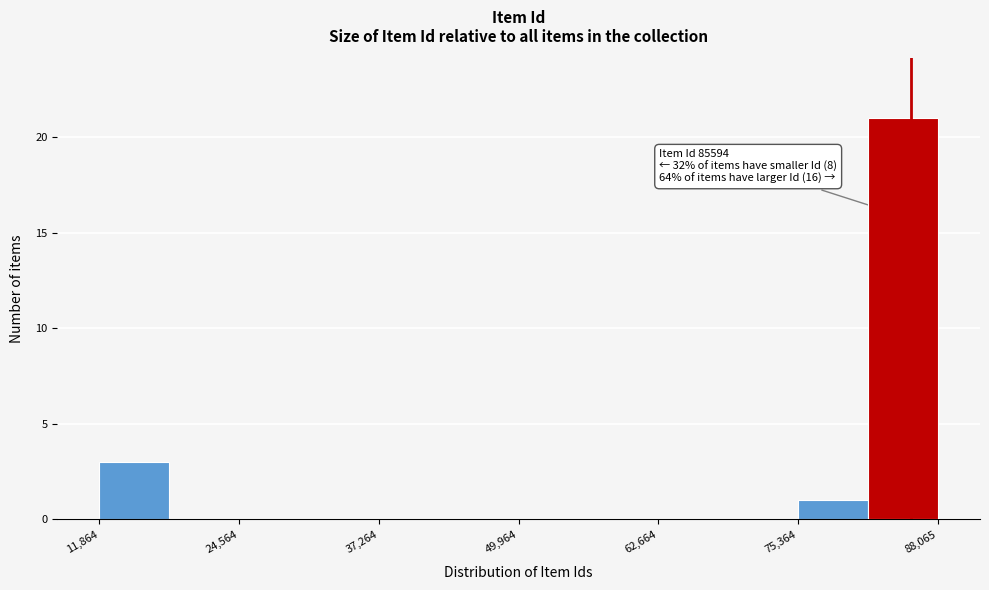

Around what value on the x-axis is the tallest bar? Give the approximate position of its centre, as read against the axis.

84000